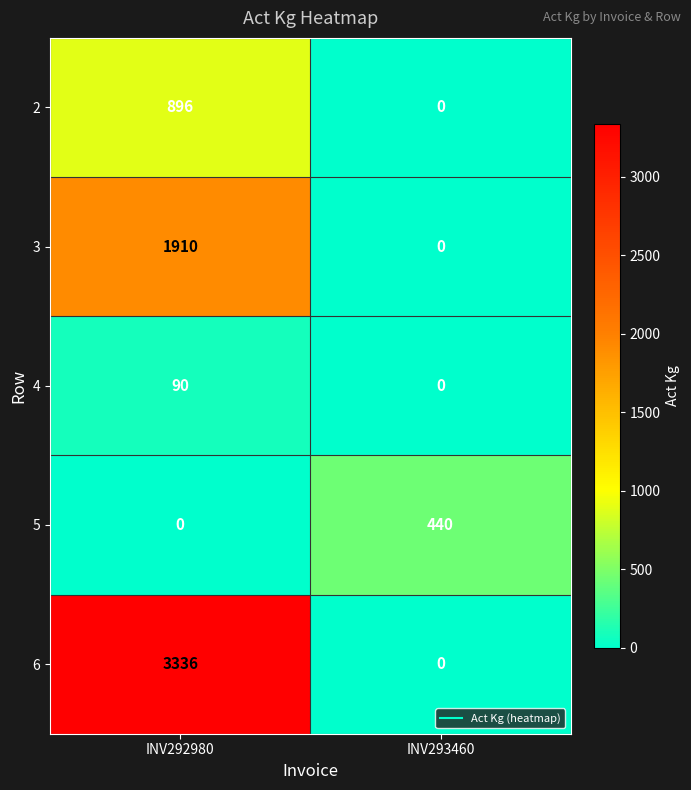

What is the total value across all series at INV293460?

440